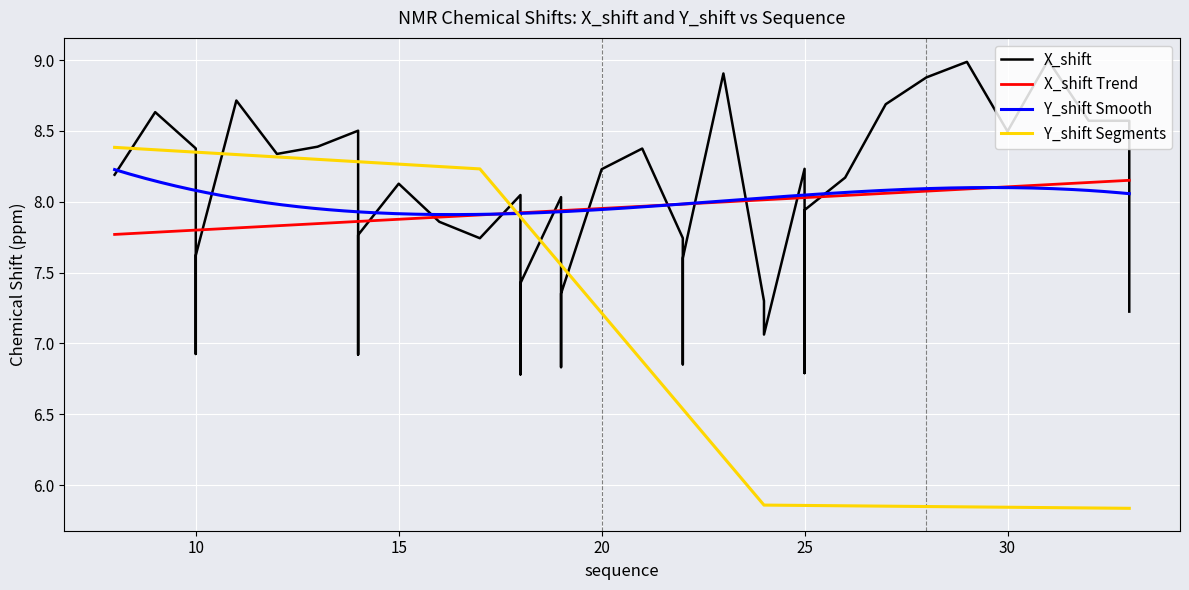

Is it true that the value at 21 is 14.0?

False